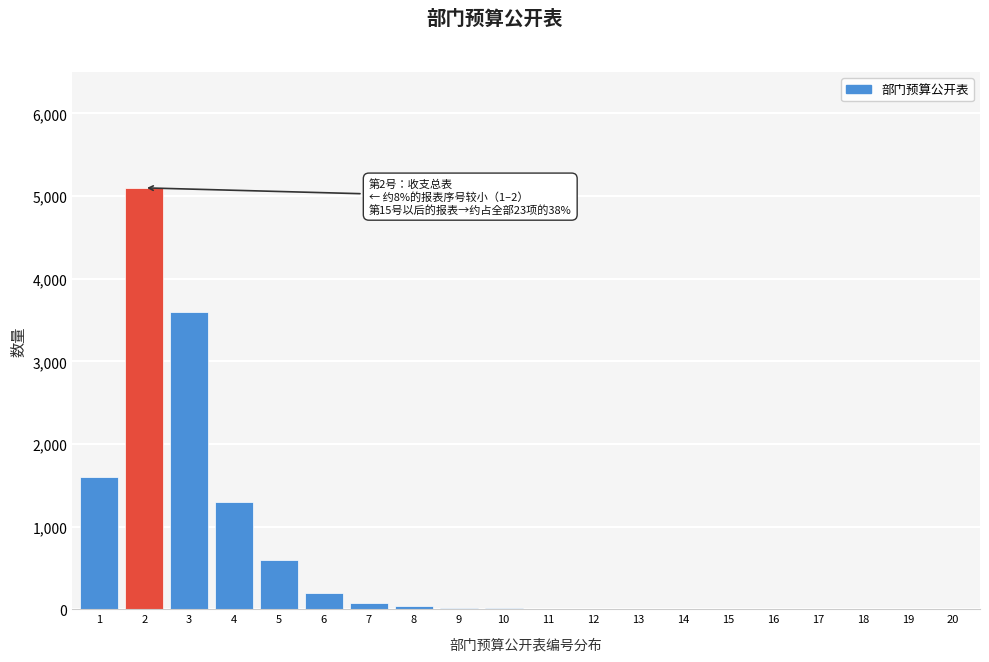

What is the greatest value displayed?

5100